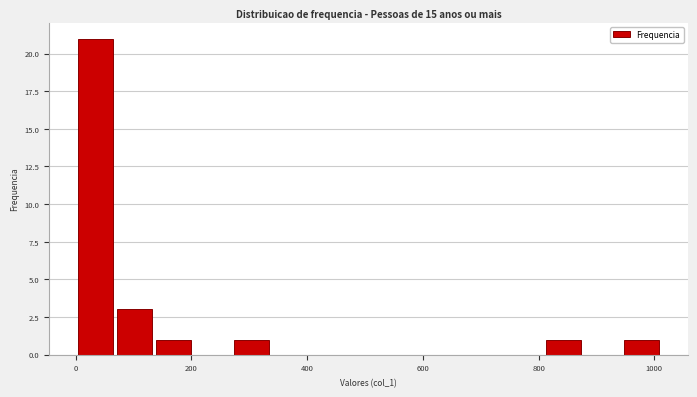

Around what value on the x-axis is the tallest bar? Give the approximate position of its centre, as read against the axis.

40